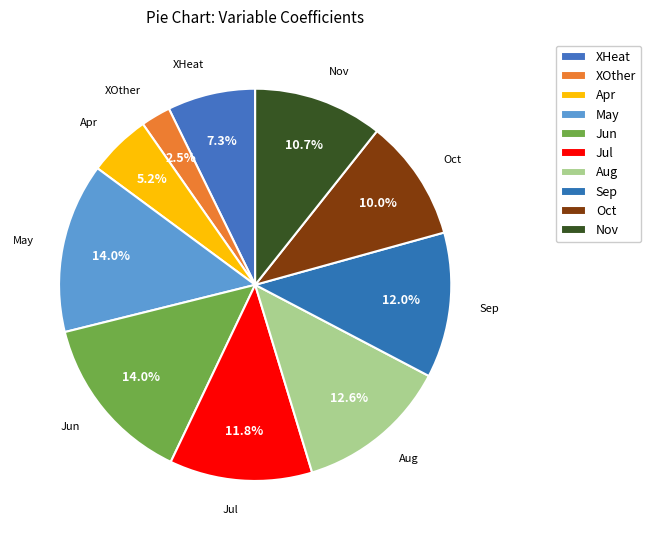

How many segments does this pie chart have?

10